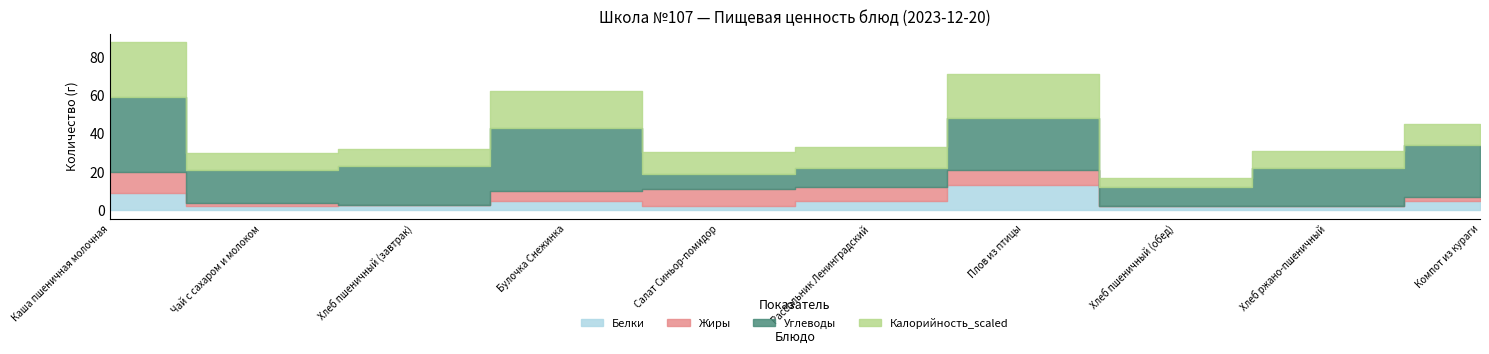

What are all the series names shown in the legend?

Белки, Жиры, Углеводы, Калорийность_scaled